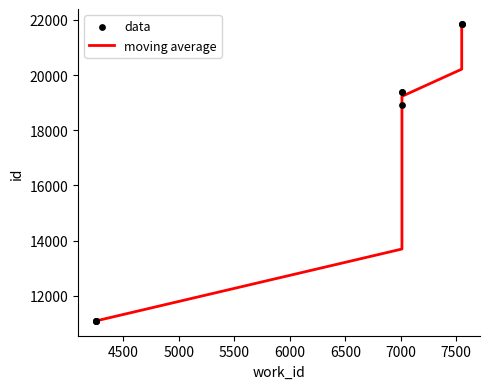

What is the ratio of the value at 4255 to the value at 7011?

0.6